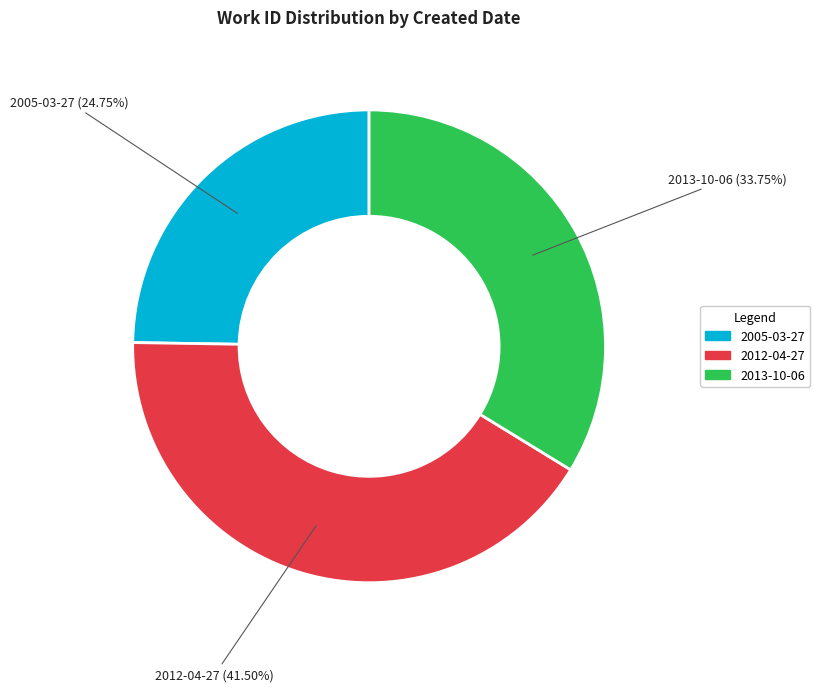

To the nearest percent, what portion does 2013-10-06 represent?

34%